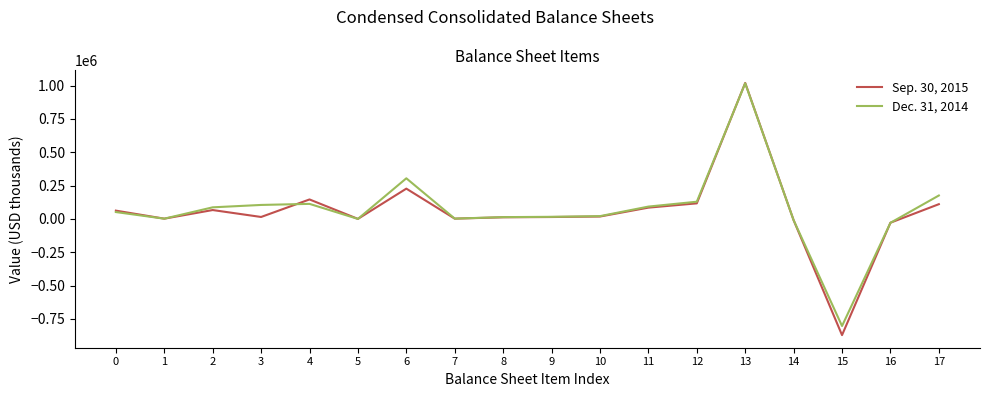

What are all the series names shown in the legend?

Sep. 30, 2015, Dec. 31, 2014